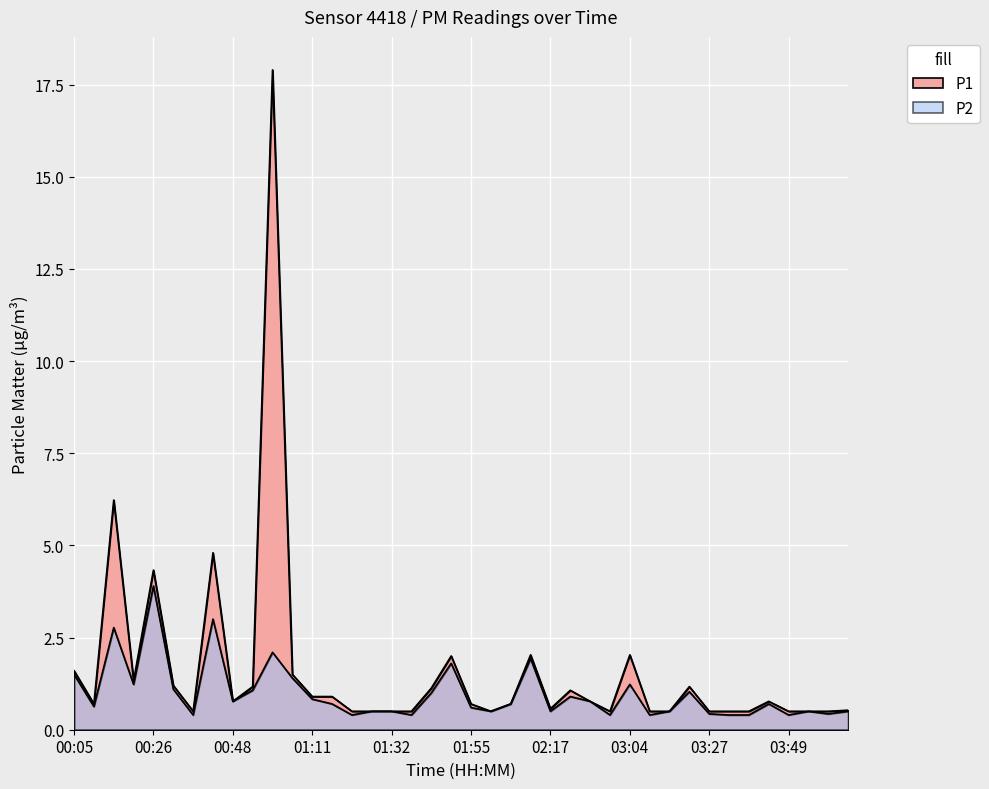

Reading right to left, what are all the values shown in this chart?

P1: 04:06=0.5	04:00=0.5	03:55=0.5	03:49=0.5	03:44=0.8	03:38=0.5	03:32=0.5	03:27=0.5	03:21=1.2	03:15=0.5	03:10=0.5	03:04=2.0	02:47=0.5	02:41=0.8	02:35=1.1	02:17=0.6	02:12=2.0	02:06=0.7	02:00=0.5	01:55=0.7	01:49=2.0	01:43=1.1	01:38=0.5	01:32=0.5	01:27=0.5	01:22=0.5	01:16=0.9	01:11=0.9	01:05=1.5	00:59=17.9	00:54=1.2	00:48=0.8	00:43=4.8	00:37=0.5	00:32=1.2	00:26=4.3	00:21=1.3	00:15=6.2	00:10=0.7	00:05=1.6
P2: 04:06=0.5	04:00=0.4	03:55=0.5	03:49=0.4	03:44=0.7	03:38=0.4	03:32=0.4	03:27=0.4	03:21=1.0	03:15=0.5	03:10=0.4	03:04=1.2	02:47=0.4	02:41=0.8	02:35=0.9	02:17=0.5	02:12=1.9	02:06=0.7	02:00=0.5	01:55=0.6	01:49=1.8	01:43=1.0	01:38=0.4	01:32=0.5	01:27=0.5	01:22=0.4	01:16=0.7	01:11=0.8	01:05=1.4	00:59=2.1	00:54=1.1	00:48=0.8	00:43=3.0	00:37=0.4	00:32=1.1	00:26=3.9	00:21=1.2	00:15=2.8	00:10=0.6	00:05=1.5